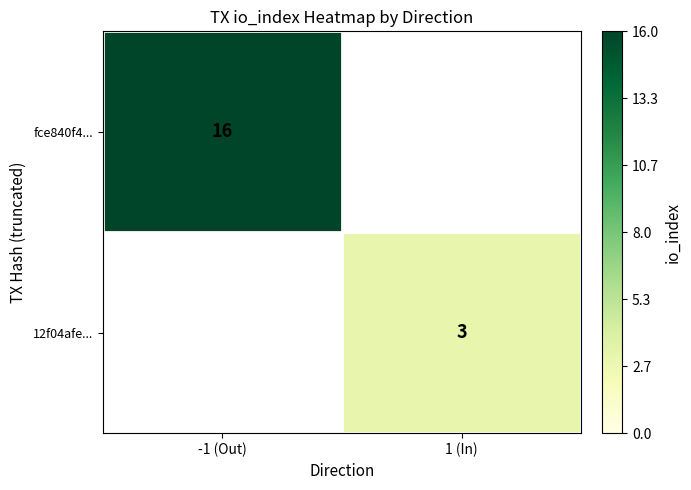

The value of fce840f4... at -1 (Out) is 21. True or false?

False